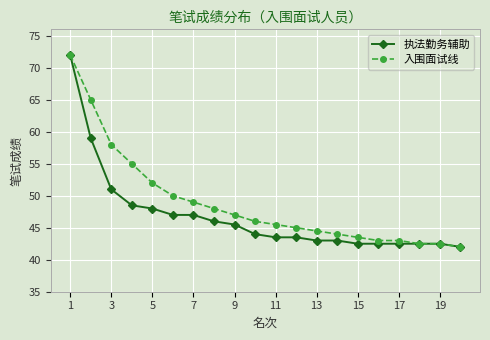

Which series has the largest total across all categories?

入围面试线